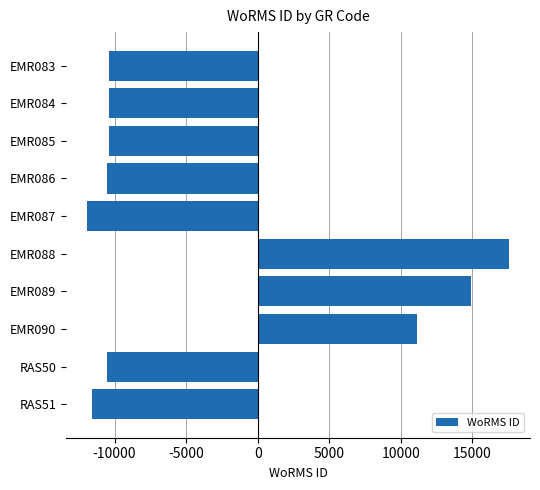

Between EMR090 and EMR086, which is larger?

EMR090